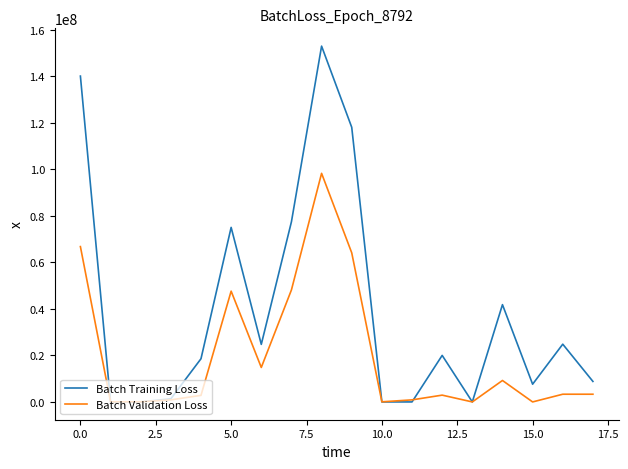

What is the sum of all Batch Training Loss values?

711120515.9